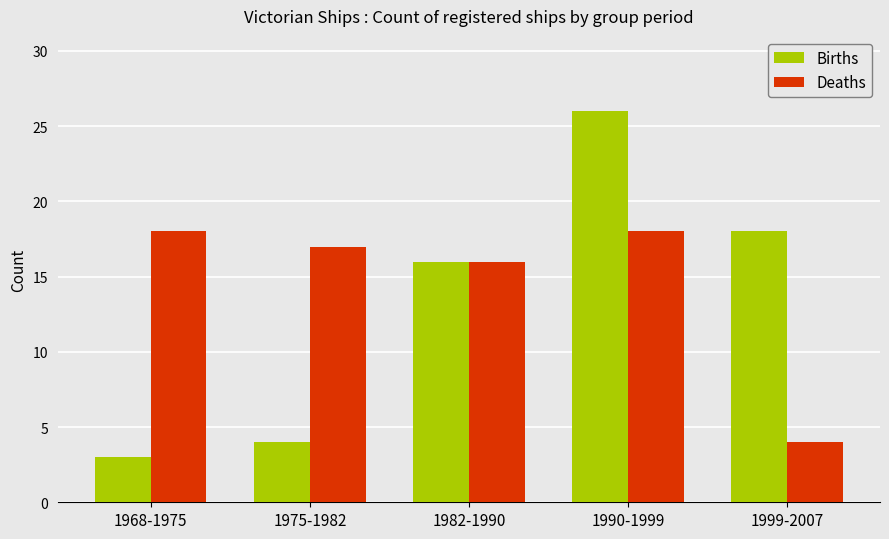

Is it true that Births equals 18 at 1999-2007?

True